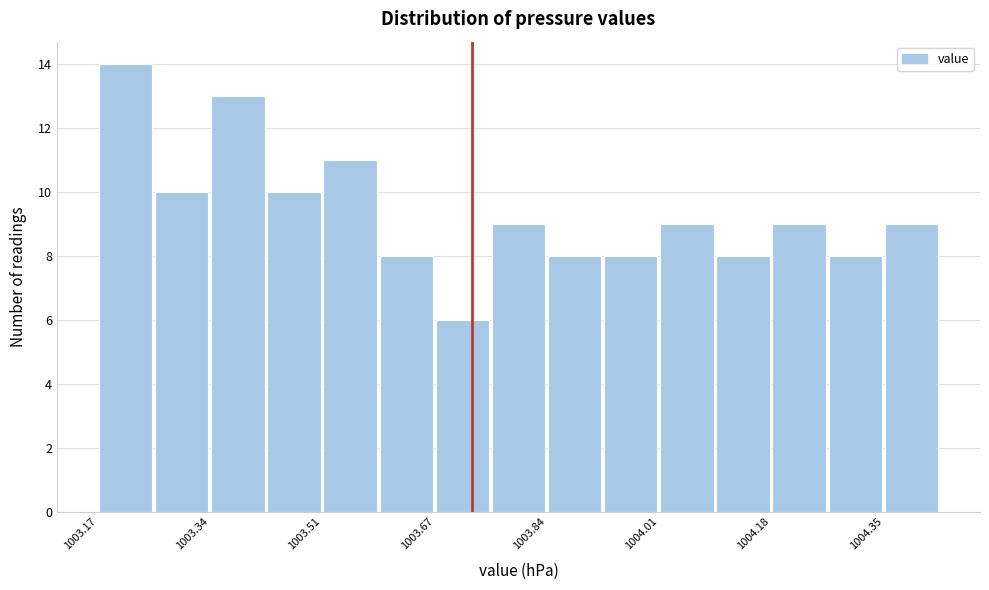

Reading left to right, transcribe this chart: for each bar, give the range it covers on the x-axis and its height. Neither the bar edges nor the heights are printed on the chart, so give them approximately, as read against the axes.

1003.170 to 1003.254: 14
1003.254 to 1003.338: 10
1003.338 to 1003.422: 13
1003.422 to 1003.506: 10
1003.506 to 1003.590: 11
1003.590 to 1003.674: 8
1003.674 to 1003.758: 6
1003.758 to 1003.842: 9
1003.842 to 1003.926: 8
1003.926 to 1004.010: 8
1004.010 to 1004.094: 9
1004.094 to 1004.178: 8
1004.178 to 1004.262: 9
1004.262 to 1004.346: 8
1004.346 to 1004.430: 9